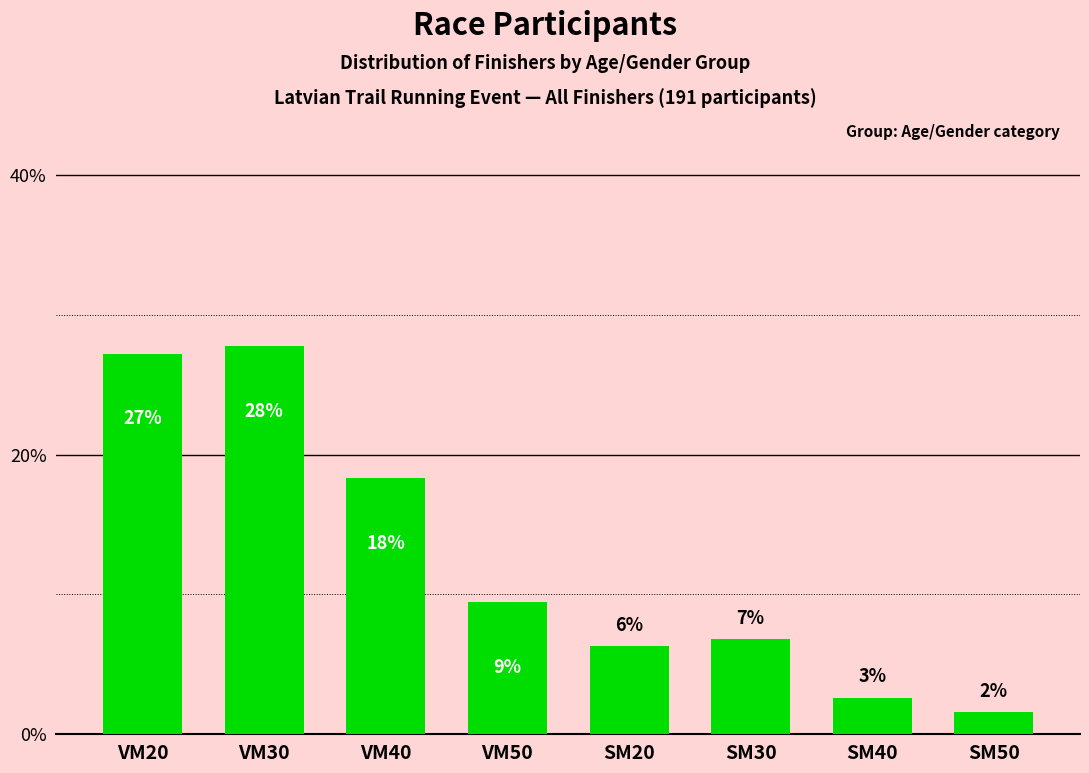

What is the sum of all values?

100.0